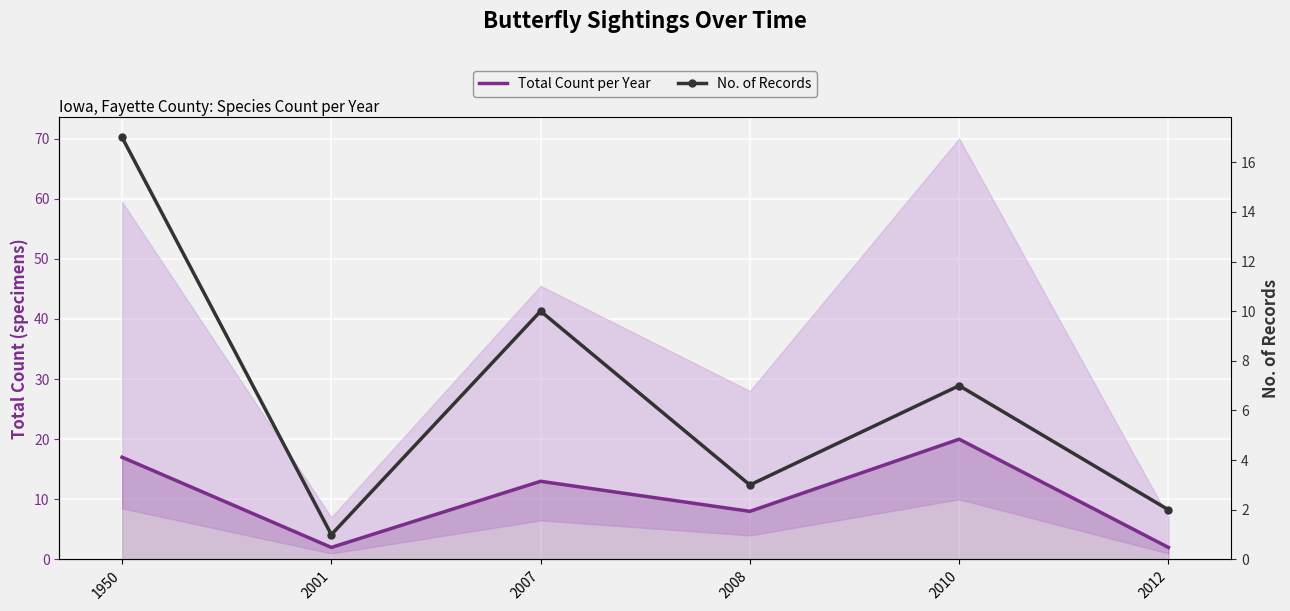

How many lines are shown in the chart?

2